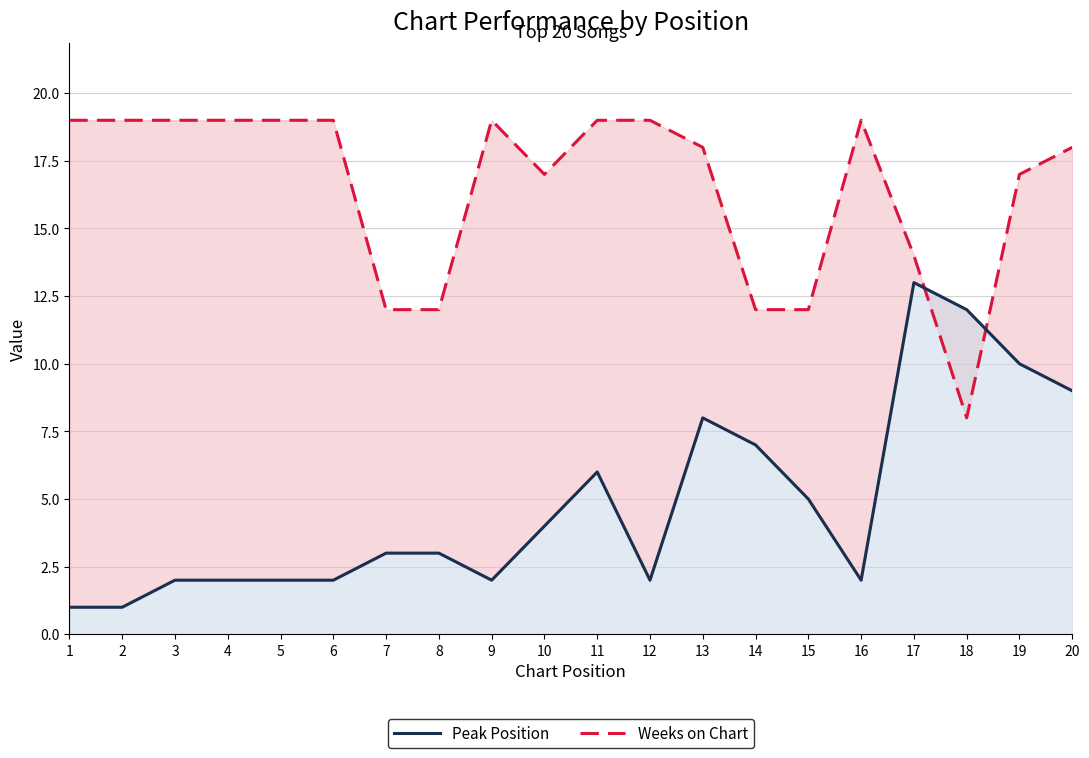

Read the Peak Position value at 14, to the nearest 10.

10